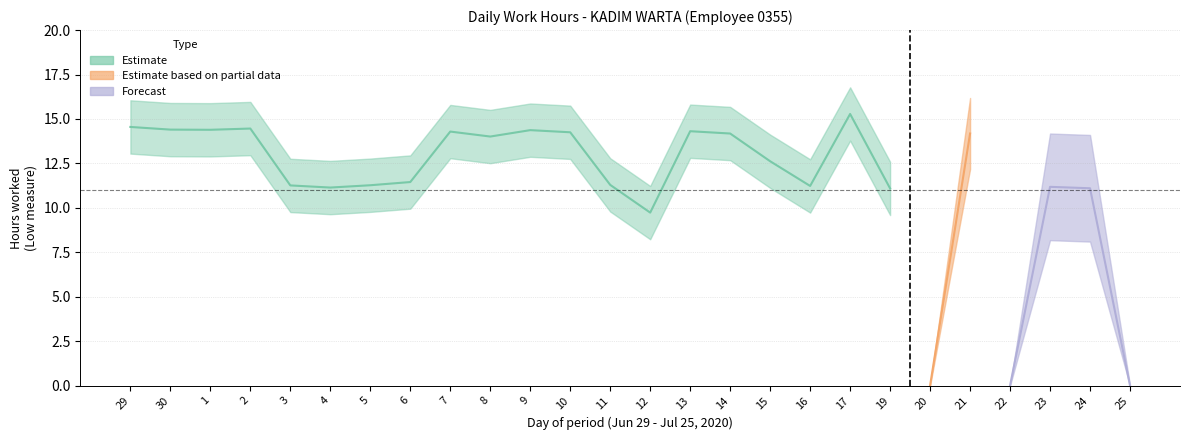

What is the difference between the maximum and minimum values in the Low Hours (Forecast) series?

11.2